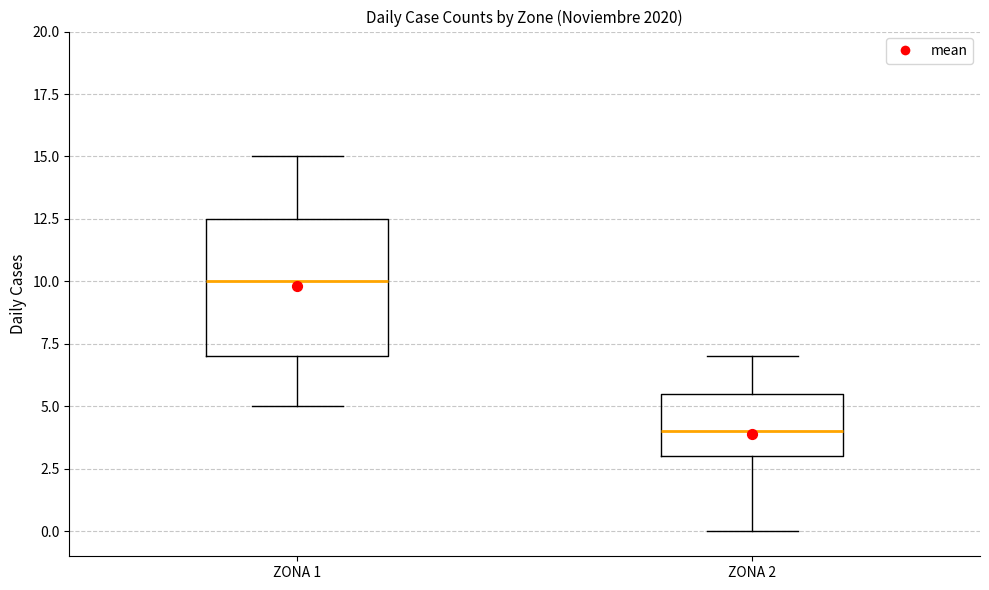

Reading left to right, transcribe this box plot: for each box, give where its median line is, the range the box spans, and where its two whiskers end, as read against the y-axis. The values are not printed on the chart, so give them approximately, as read against the axis.

ZONA 1: median 10.0, box 7.0 to 12.5, whiskers 5.0 to 15.0
ZONA 2: median 4.0, box 3.0 to 5.5, whiskers 0.0 to 7.0